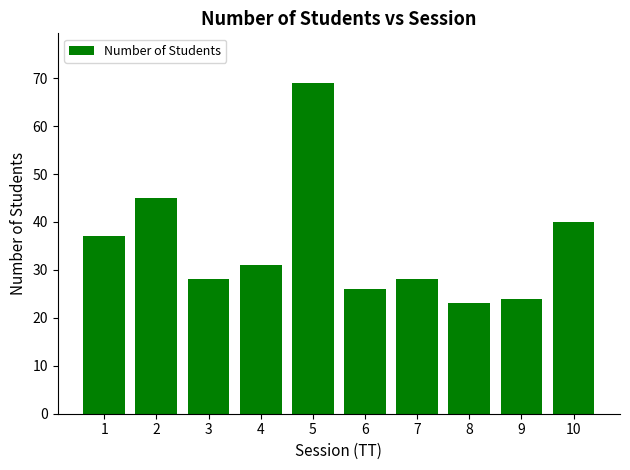

What is the sum of all values?

351